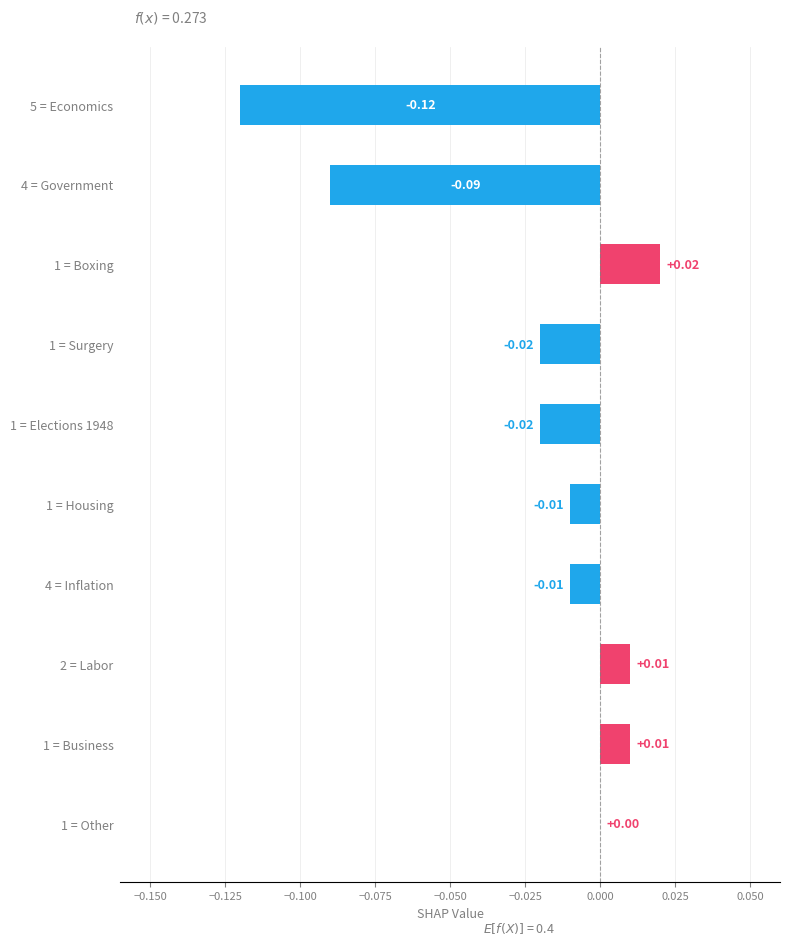

Which has a higher value, 2 = Labor or 1 = Elections 1948?

2 = Labor